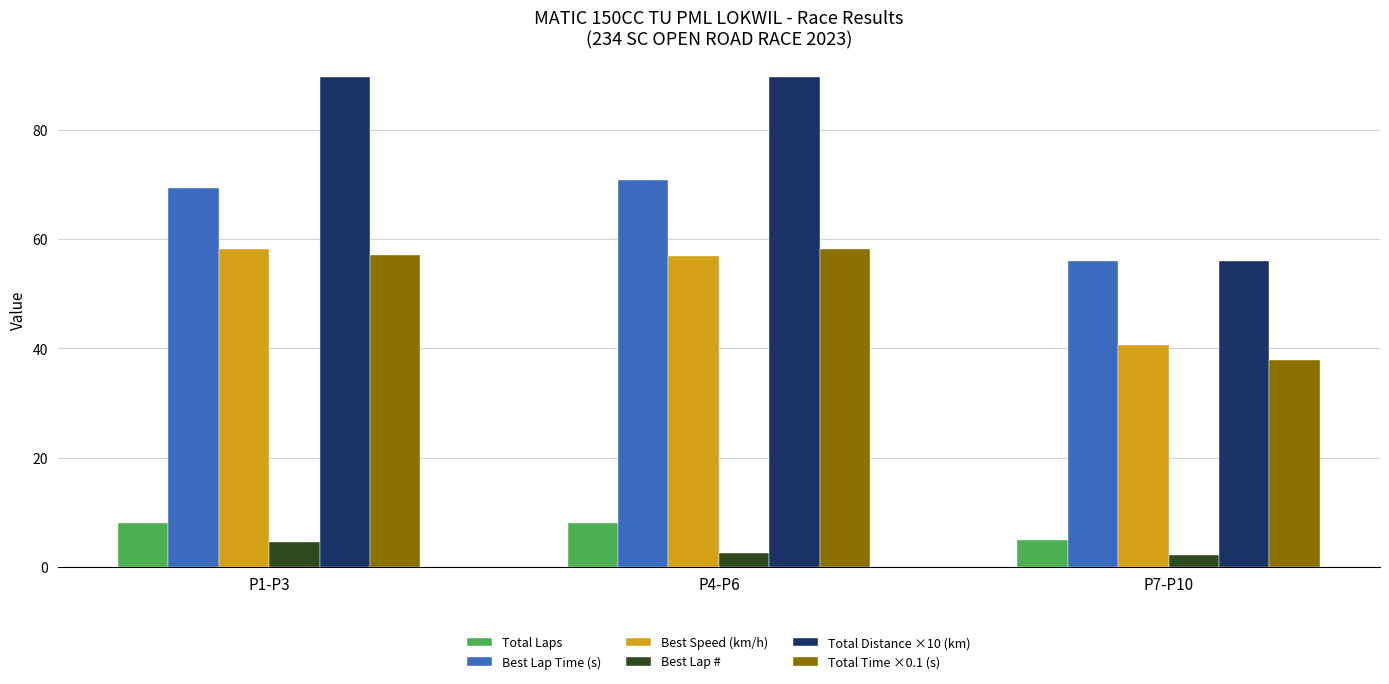

How many bars are there in total?

18